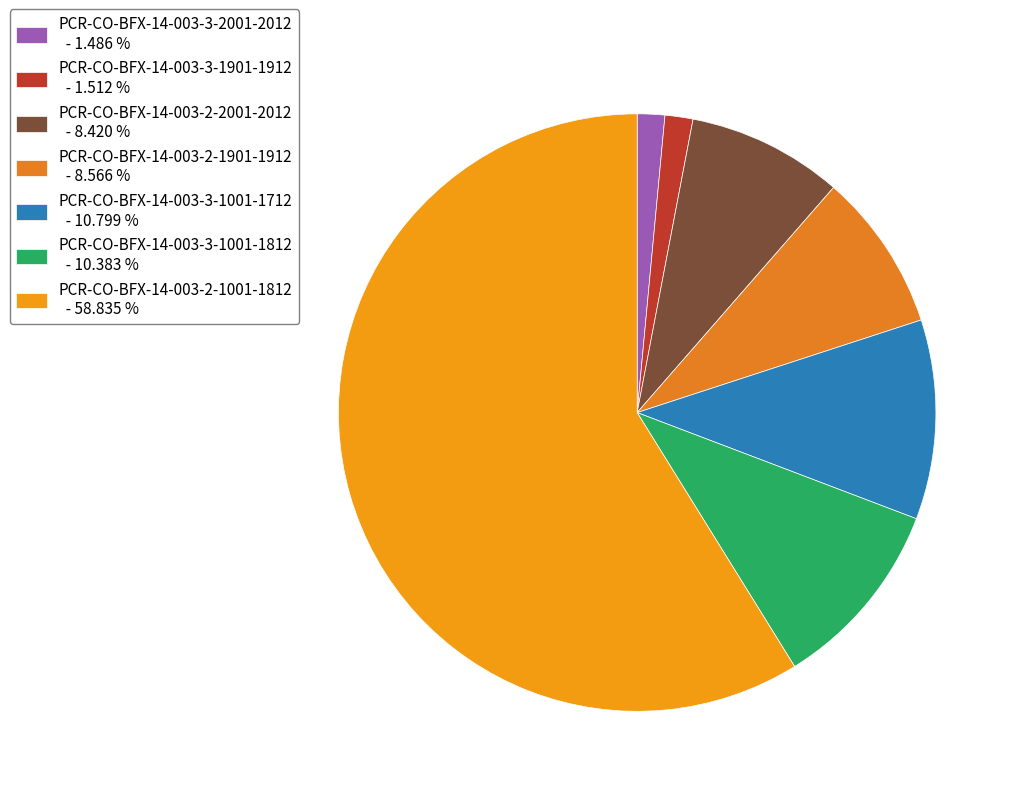

Which slice is the largest?

PCR-CO-BFX-14-003-2-1001-1812